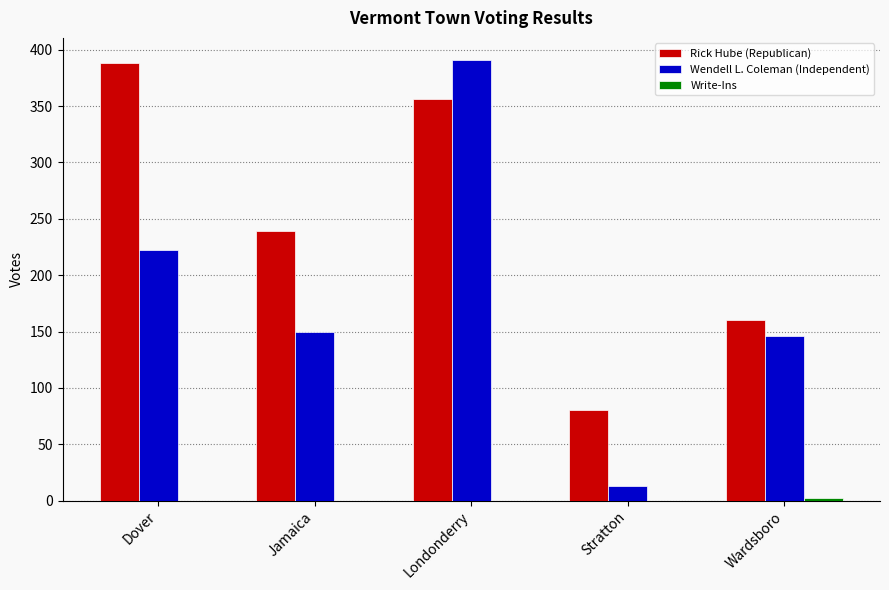

Which series has the largest total across all categories?

Rick Hube (Republican)